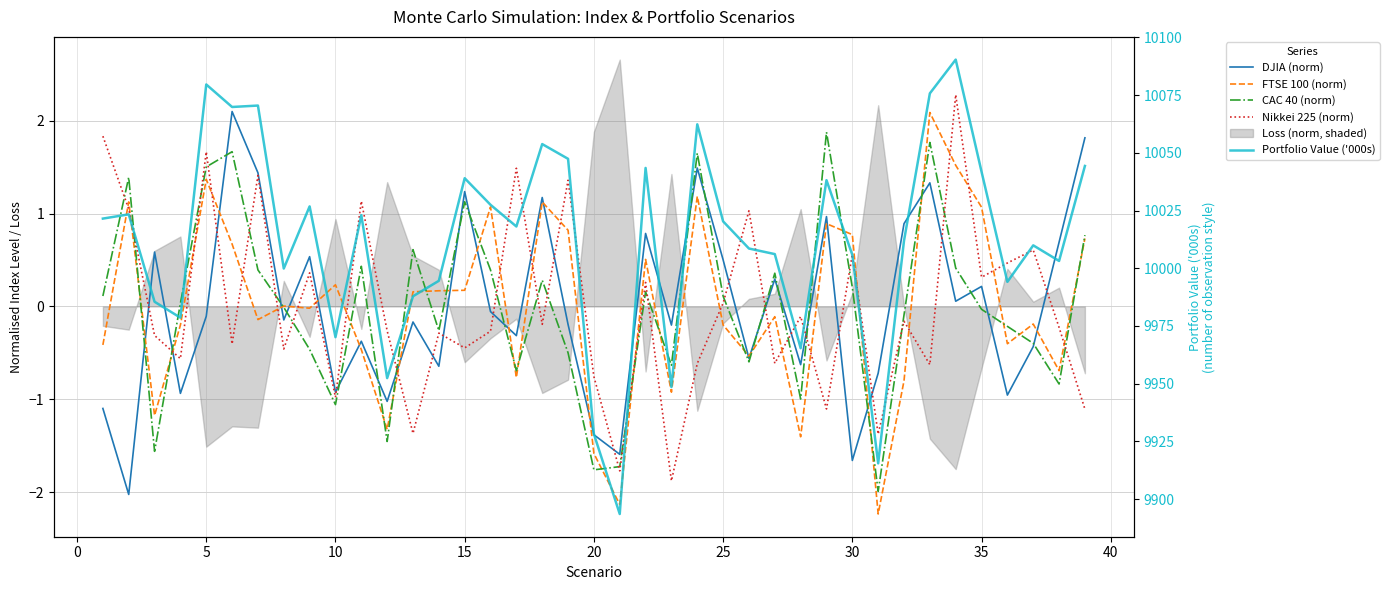

Does the chart have visible grid lines?

Yes